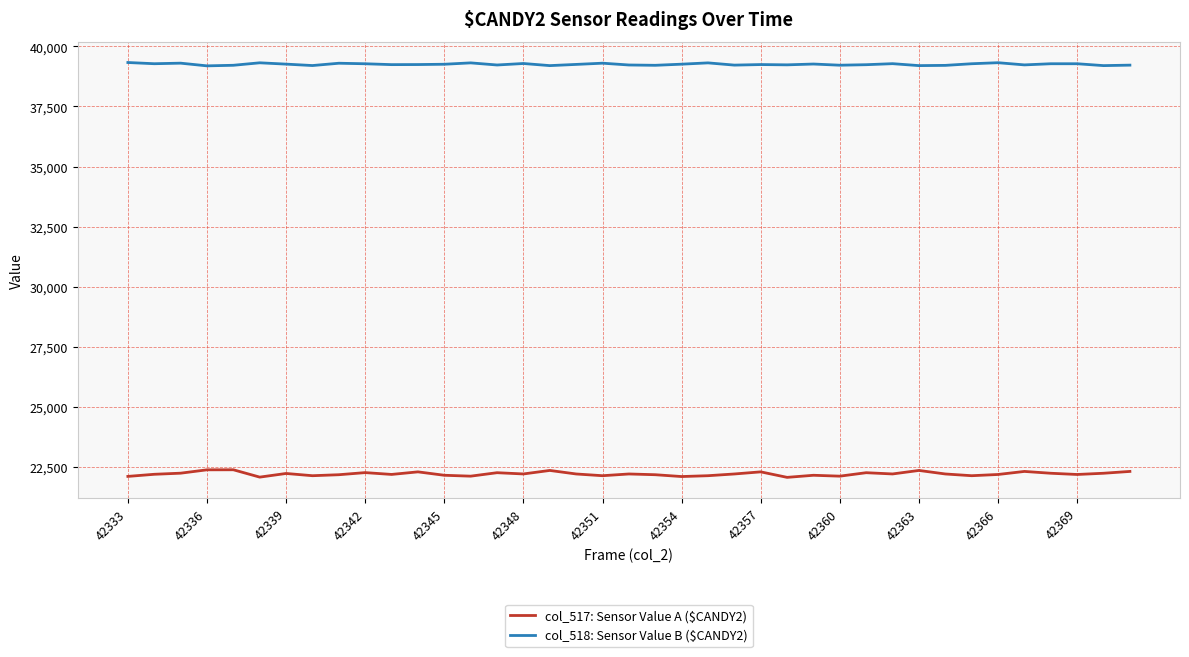

List the series in order of their overall mean, lowest first.

col_517: Sensor Value A ($CANDY2), col_518: Sensor Value B ($CANDY2)